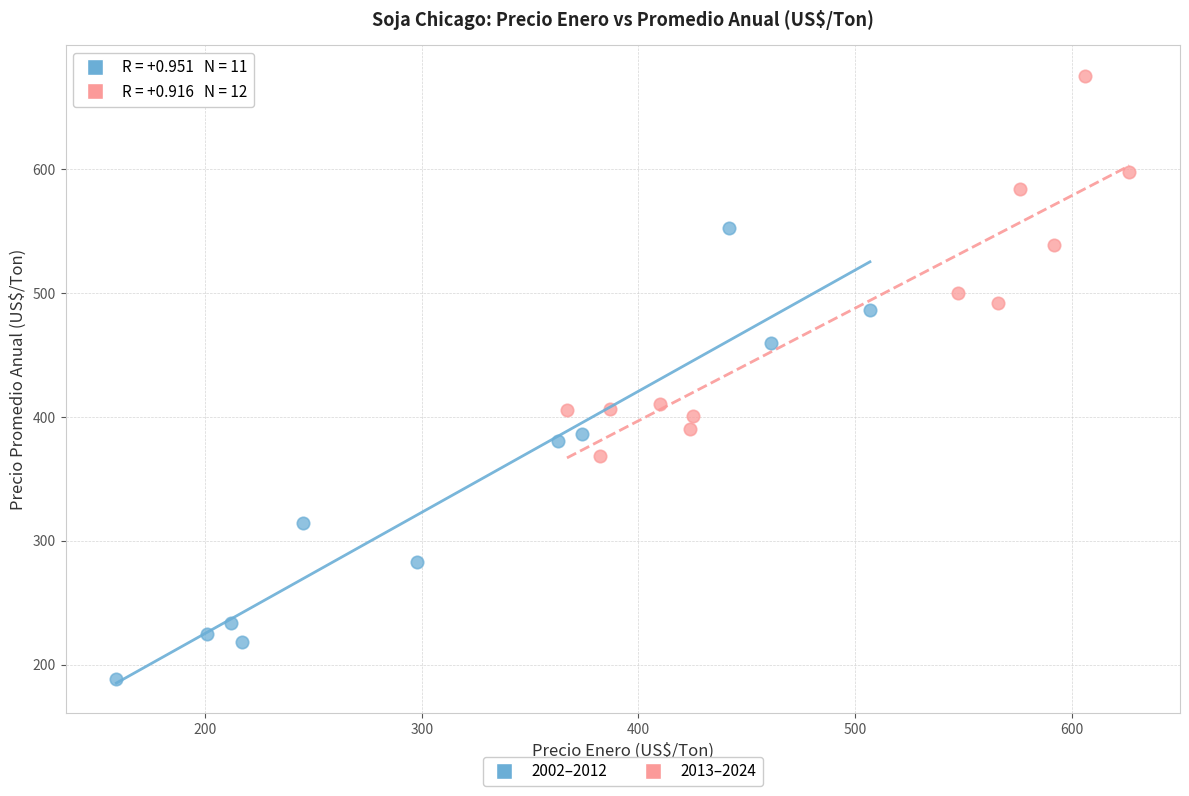

Which series reaches the minimum Y coordinate?

2002–2012